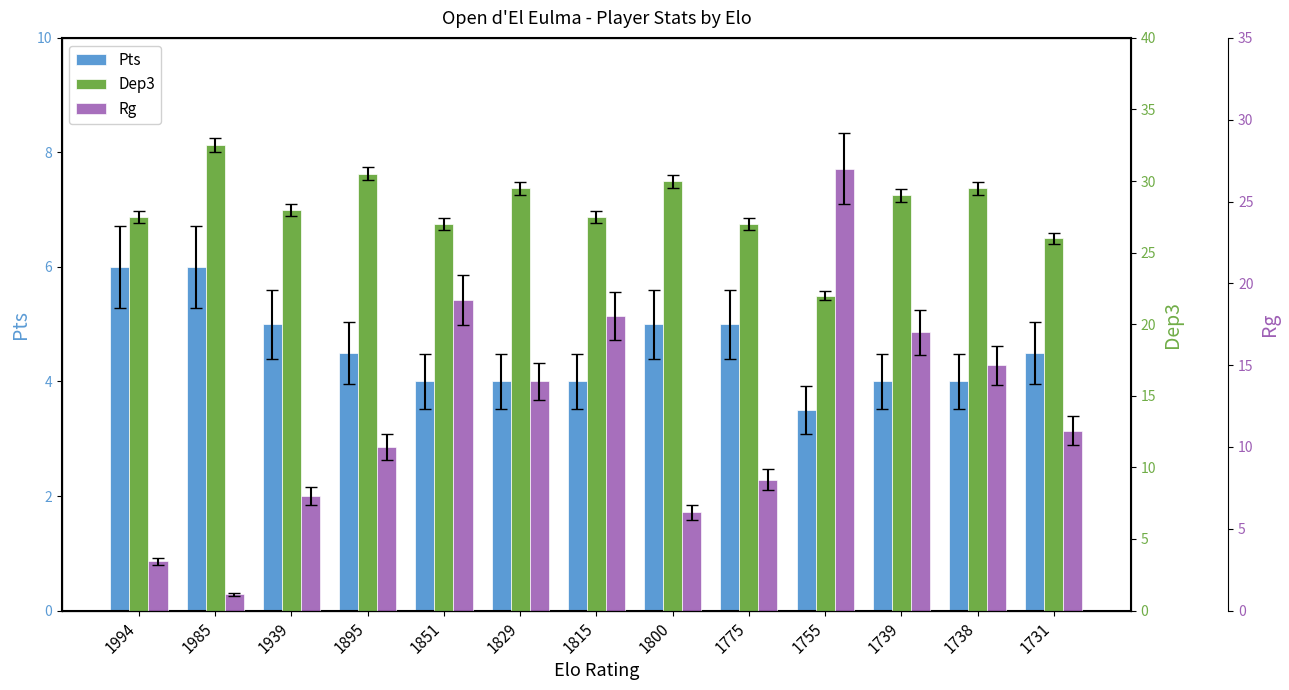

What is the difference between the Pts values at 1994 and 1939?

1.0